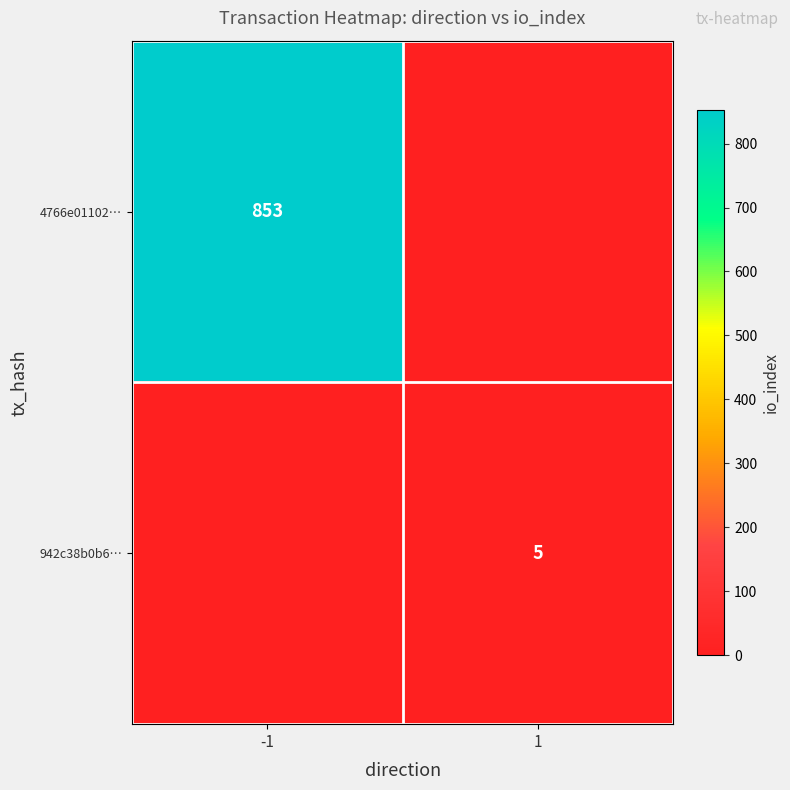

Is the value of 4766e01102… at -1 greater than the value of 942c38b0b6… at 1?

Yes